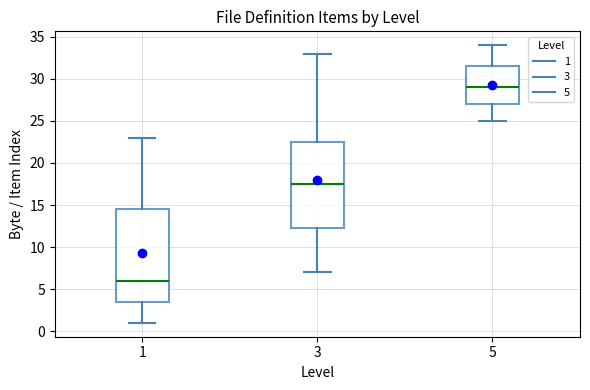

Where is the lower edge of the box at x = 1 on the y-axis? The values are not printed on the chart, so give them approximately, as read against the axis.

3.5